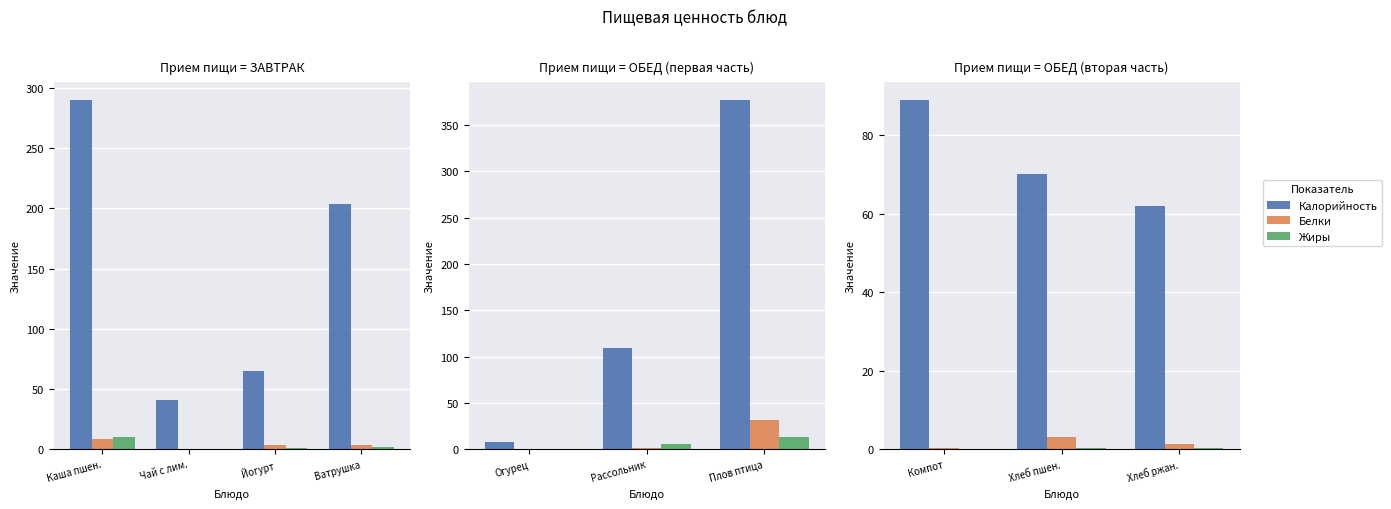

Is it true that Жиры equals 0.5 at Хлеб пшен.?

False